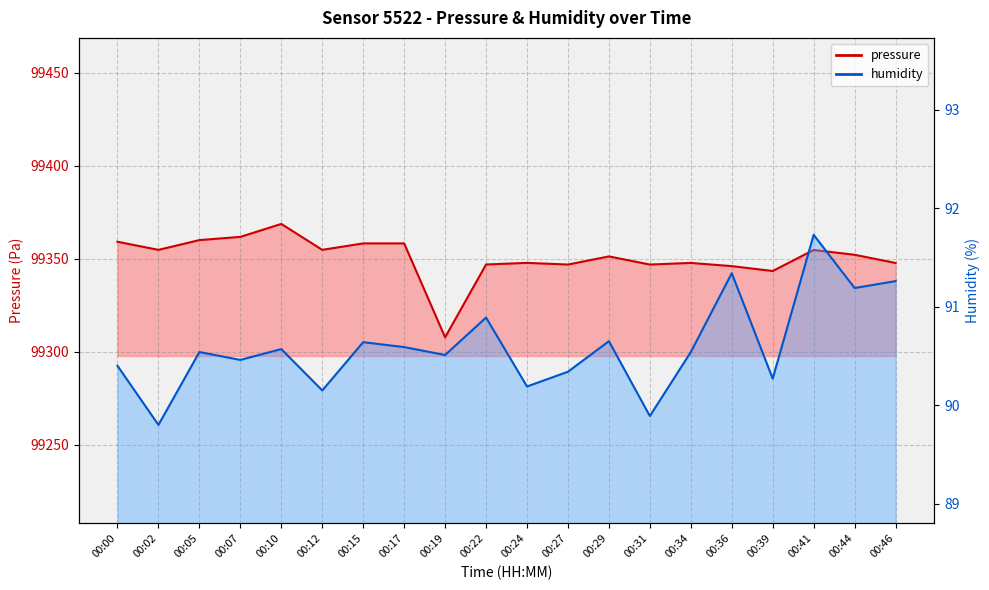

At 00:27, list the series in order from smallest to largest.

humidity, pressure